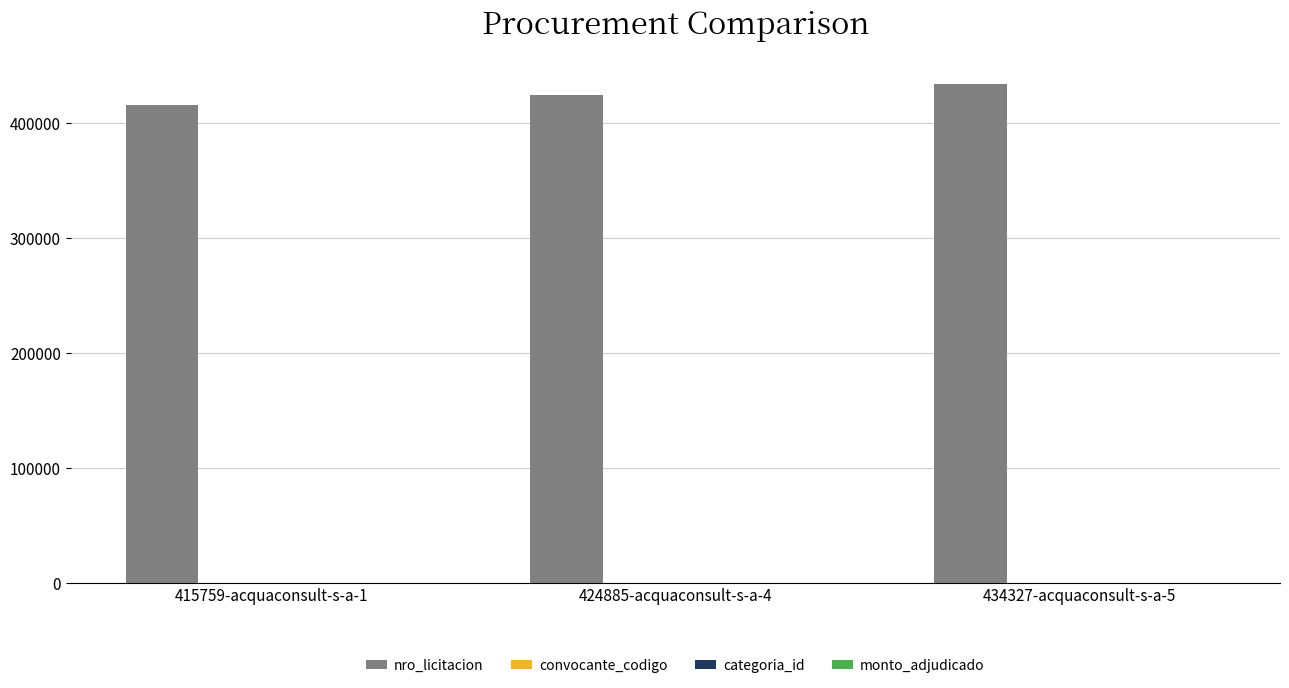

Which series has the largest total across all categories?

nro_licitacion